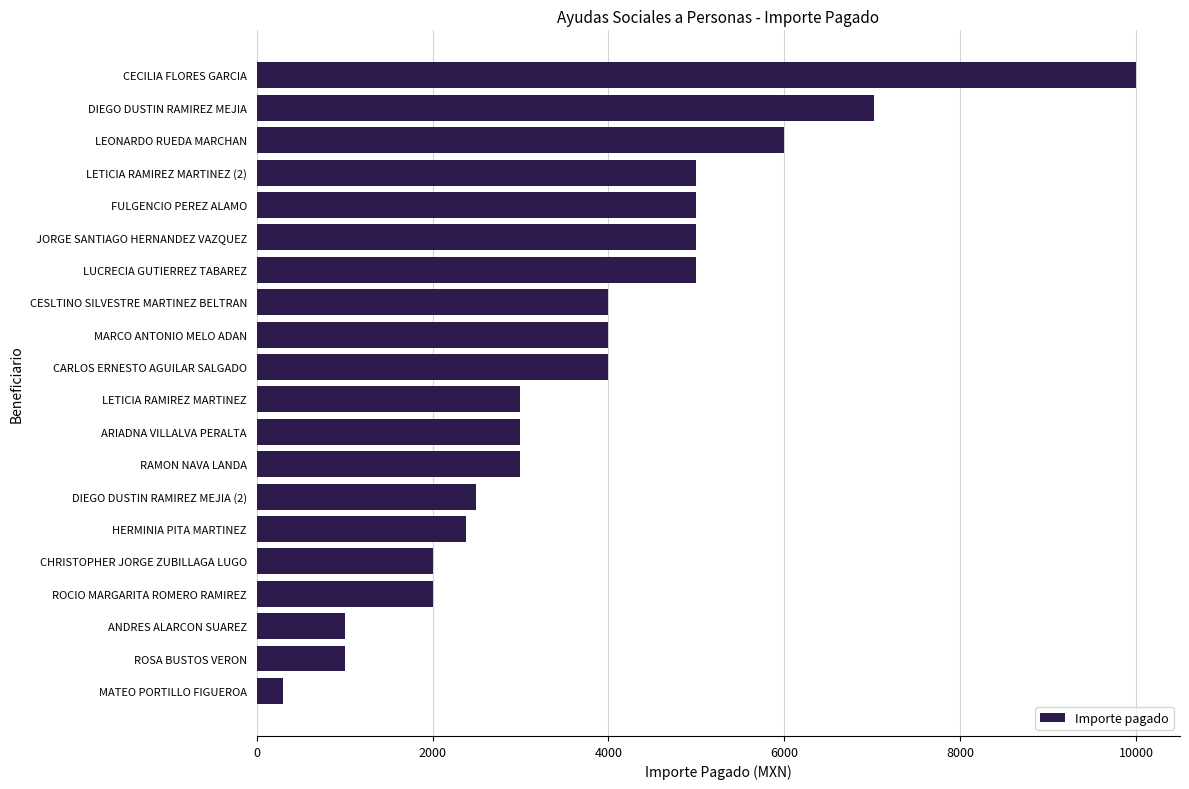

Reading bottom to top, list all the values displayed in this chart.

300	1000	1000	2000	2000	2380	2500	3000	3000	3000	4000	4000	4000	5000	5000	5000	5000	6000	7020	10000